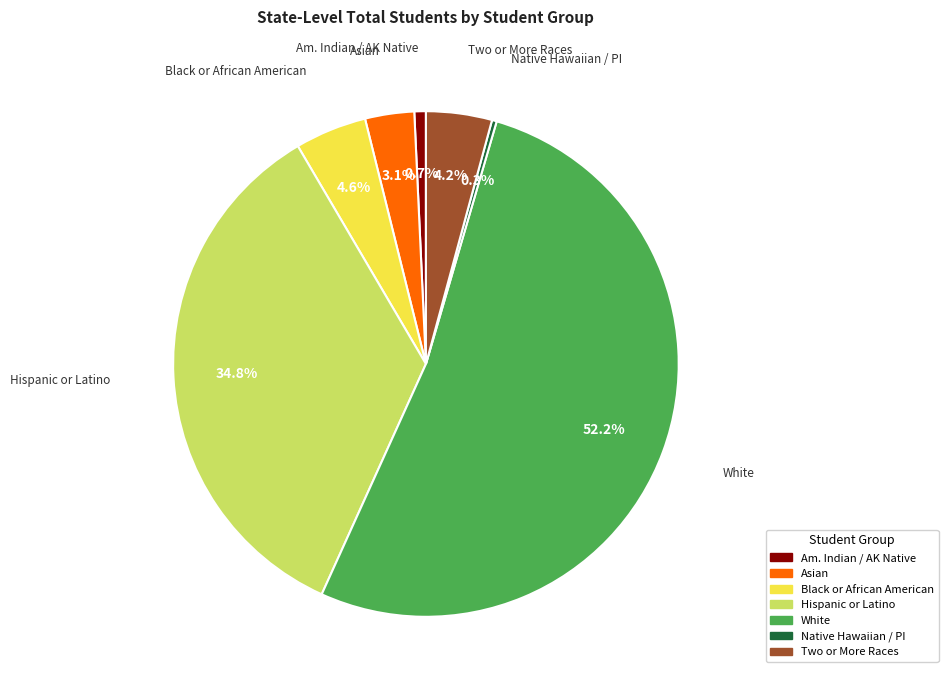

Is there a majority slice in this chart?

Yes